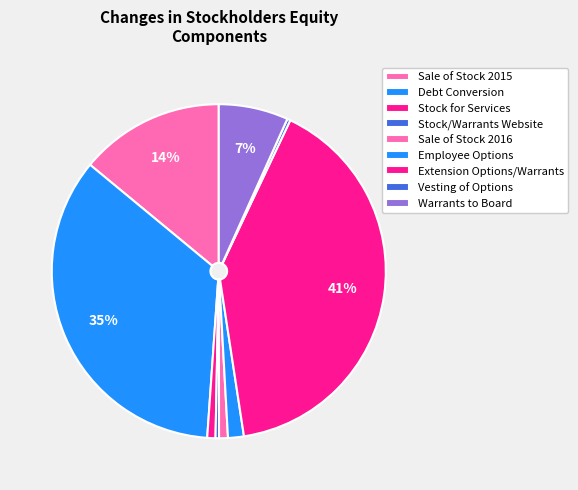

What is the smallest slice in the pie chart?

Vesting of Options